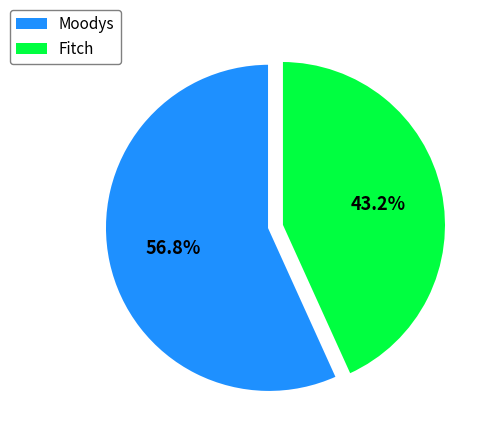

To the nearest percent, what is the combined percentage of Fitch and Moodys?

100%